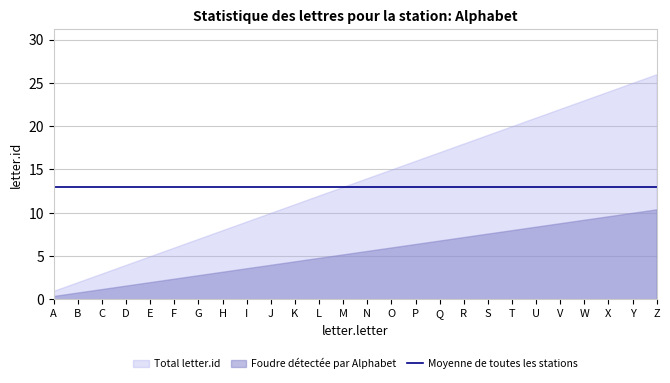

How many data points does each series have?

26